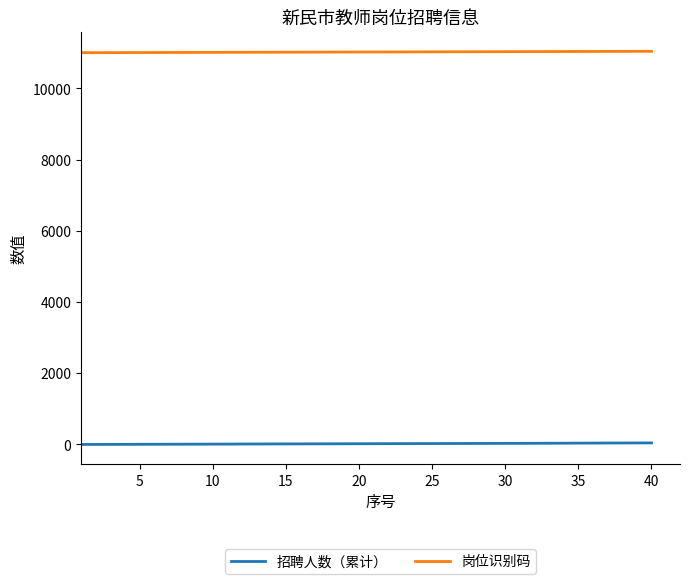

True or false: 招聘人数（累计） and 岗位识别码 cross at least once.

False